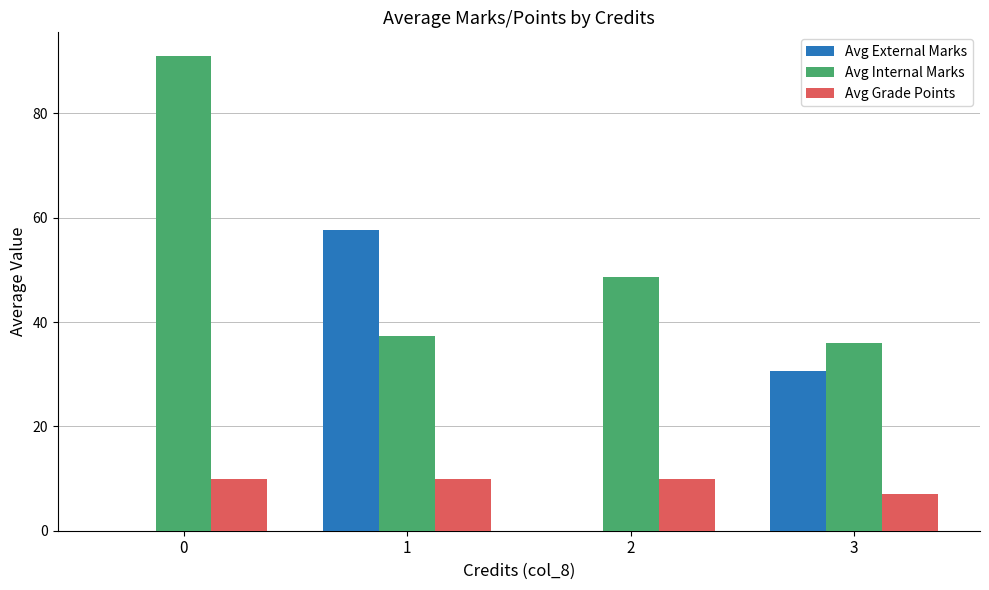

Count the number of data series in this chart.

3